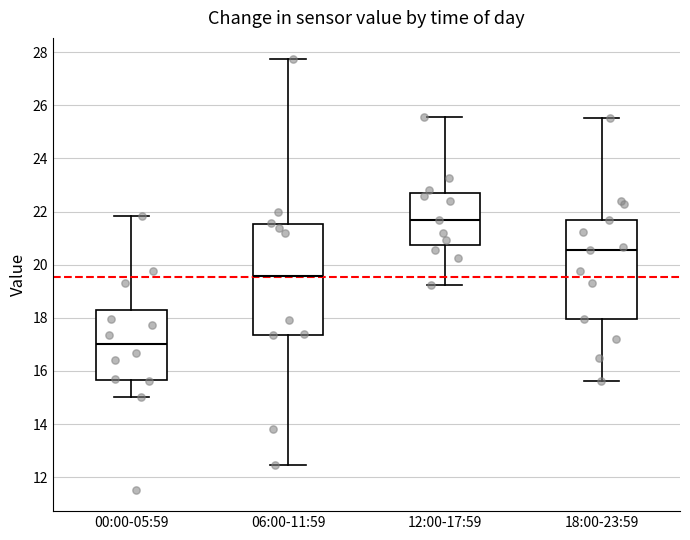

Which box is the tallest, from its lower edge to its upper edge?

06:00-11:59